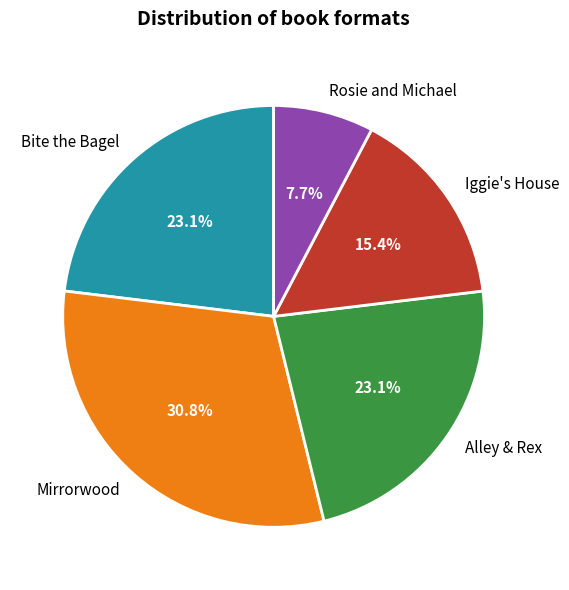

Count the number of slices in the pie.

5